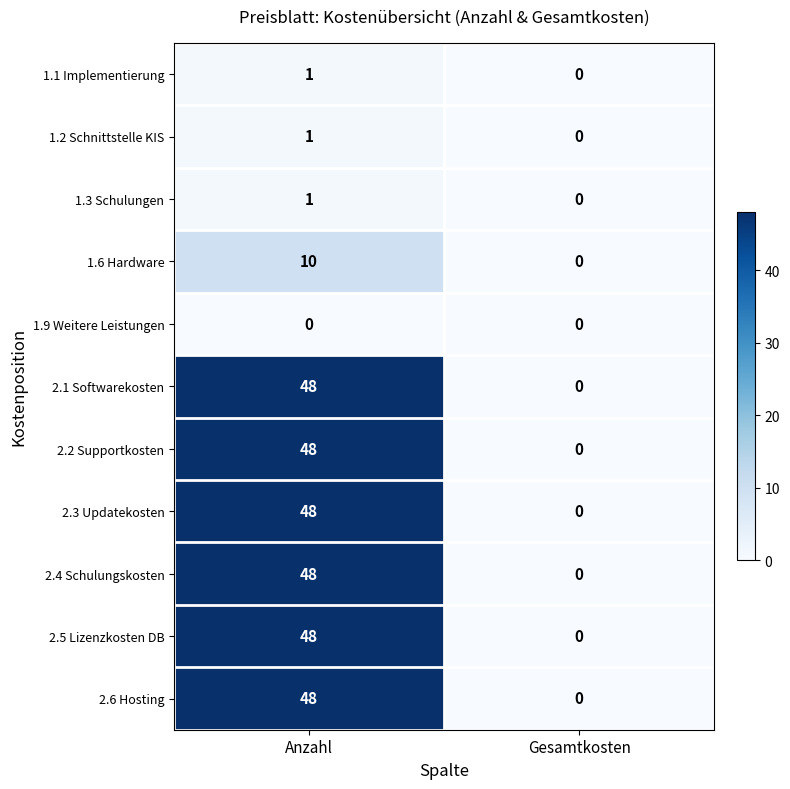

The 2.6 Hosting series shows 0 at Gesamtkosten. True or false?

True